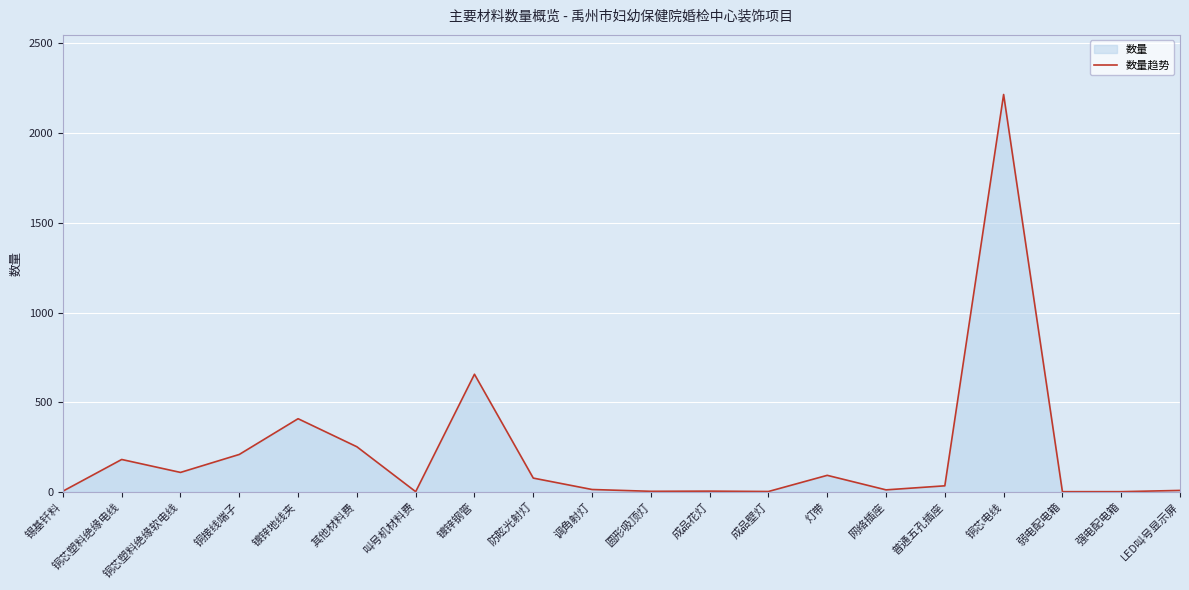

Reading left to right, what are all the values shown in this chart?

锡基钎料=3.8	铜芯塑料绝缘电线=180.5	铜芯塑料绝缘软电线=108.4	铜接线端子=208.6	镀锌地线夹=407.9	其他材料费=251.4	叫号机材料费=1.0	镀锌钢管=655.8	防眩光射灯=76.8	调角射灯=13.1	圆形吸顶灯=3.0	成品花灯=4.0	成品壁灯=2.0	灯带=92.1	网络插座=11.1	普通五孔插座=33.7	铜芯电线=2215.6	弱电配电箱=1.0	强电配电箱=1.0	LED叫号显示屏=8.0